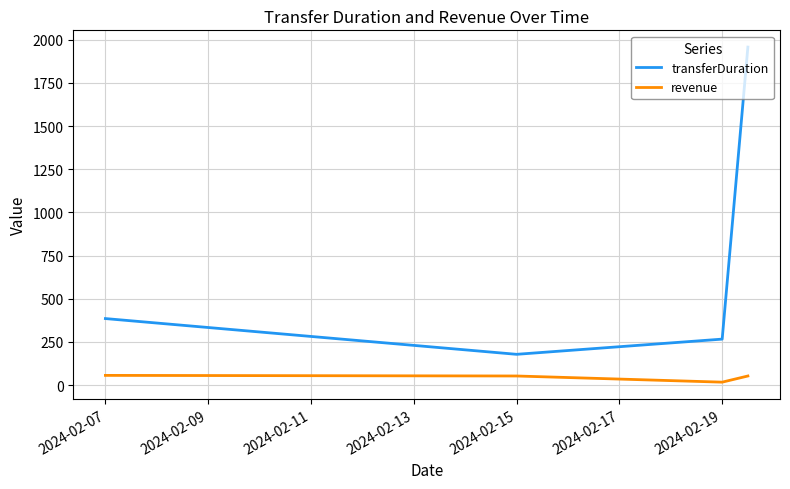

In revenue, how many points are lower than both neighbors (excluding endpoints)?

1